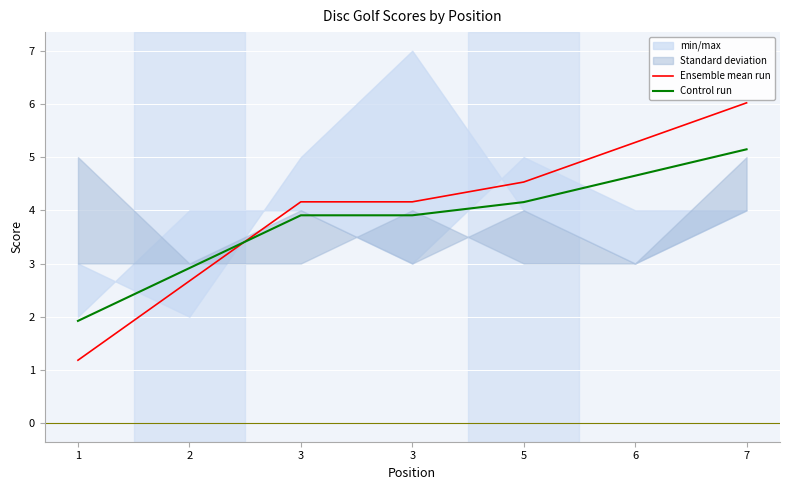

Count the number of categories in the chart.

7